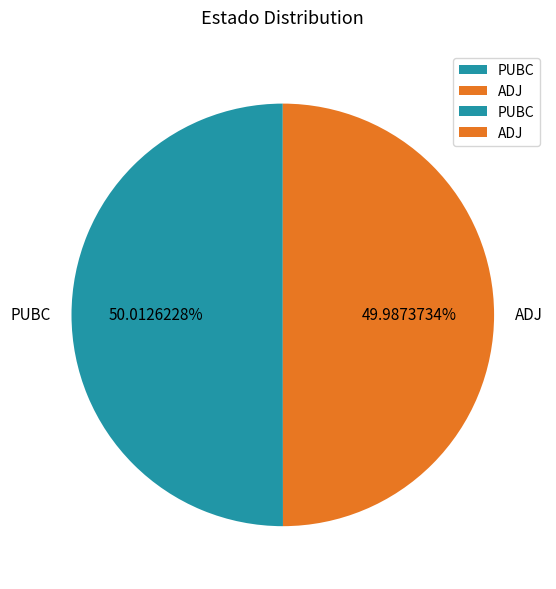

To the nearest percent, what percentage of the pie is ADJ?

50%